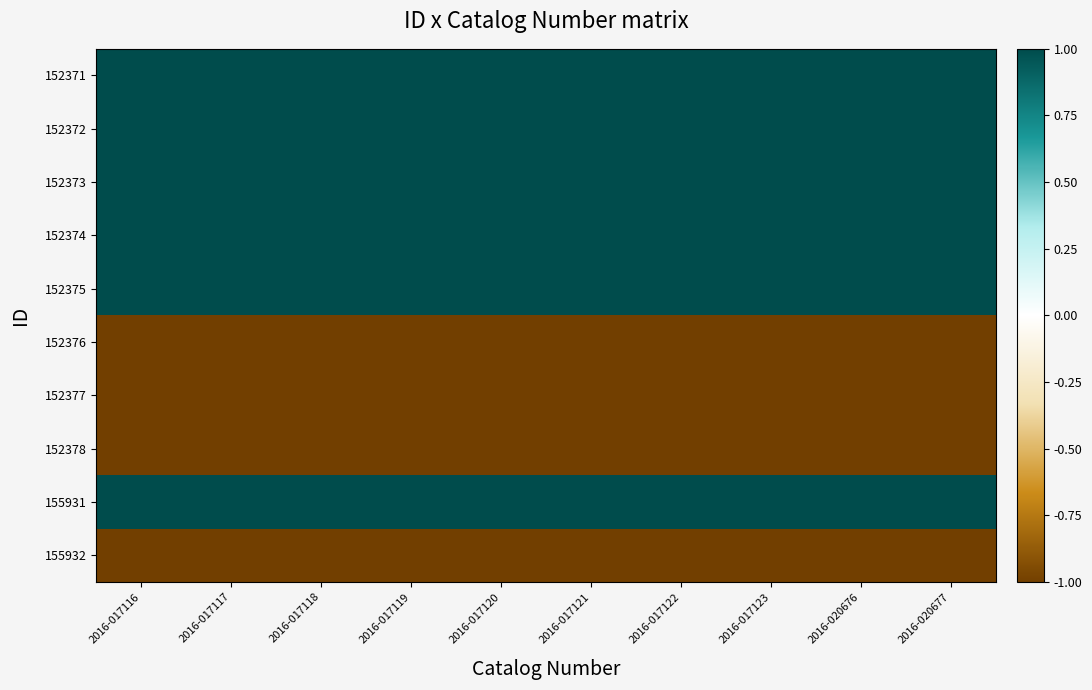

Reading left to right, what are all the values shown in this chart?

152371: 2016-017116=1.0	2016-017117=1.0	2016-017118=1.0	2016-017119=1.0	2016-017120=1.0	2016-017121=1.0	2016-017122=1.0	2016-017123=1.0	2016-020676=1.0	2016-020677=1.0
152372: 2016-017116=1.0	2016-017117=1.0	2016-017118=1.0	2016-017119=1.0	2016-017120=1.0	2016-017121=1.0	2016-017122=1.0	2016-017123=1.0	2016-020676=1.0	2016-020677=1.0
152373: 2016-017116=1.0	2016-017117=1.0	2016-017118=1.0	2016-017119=1.0	2016-017120=1.0	2016-017121=1.0	2016-017122=1.0	2016-017123=1.0	2016-020676=1.0	2016-020677=1.0
152374: 2016-017116=1.0	2016-017117=1.0	2016-017118=1.0	2016-017119=1.0	2016-017120=1.0	2016-017121=1.0	2016-017122=1.0	2016-017123=1.0	2016-020676=1.0	2016-020677=1.0
152375: 2016-017116=1.0	2016-017117=1.0	2016-017118=1.0	2016-017119=1.0	2016-017120=1.0	2016-017121=1.0	2016-017122=1.0	2016-017123=1.0	2016-020676=1.0	2016-020677=1.0
152376: 2016-017116=-1.0	2016-017117=-1.0	2016-017118=-1.0	2016-017119=-1.0	2016-017120=-1.0	2016-017121=-1.0	2016-017122=-1.0	2016-017123=-1.0	2016-020676=-1.0	2016-020677=-1.0
152377: 2016-017116=-1.0	2016-017117=-1.0	2016-017118=-1.0	2016-017119=-1.0	2016-017120=-1.0	2016-017121=-1.0	2016-017122=-1.0	2016-017123=-1.0	2016-020676=-1.0	2016-020677=-1.0
152378: 2016-017116=-1.0	2016-017117=-1.0	2016-017118=-1.0	2016-017119=-1.0	2016-017120=-1.0	2016-017121=-1.0	2016-017122=-1.0	2016-017123=-1.0	2016-020676=-1.0	2016-020677=-1.0
155931: 2016-017116=1.0	2016-017117=1.0	2016-017118=1.0	2016-017119=1.0	2016-017120=1.0	2016-017121=1.0	2016-017122=1.0	2016-017123=1.0	2016-020676=1.0	2016-020677=1.0
155932: 2016-017116=-1.0	2016-017117=-1.0	2016-017118=-1.0	2016-017119=-1.0	2016-017120=-1.0	2016-017121=-1.0	2016-017122=-1.0	2016-017123=-1.0	2016-020676=-1.0	2016-020677=-1.0